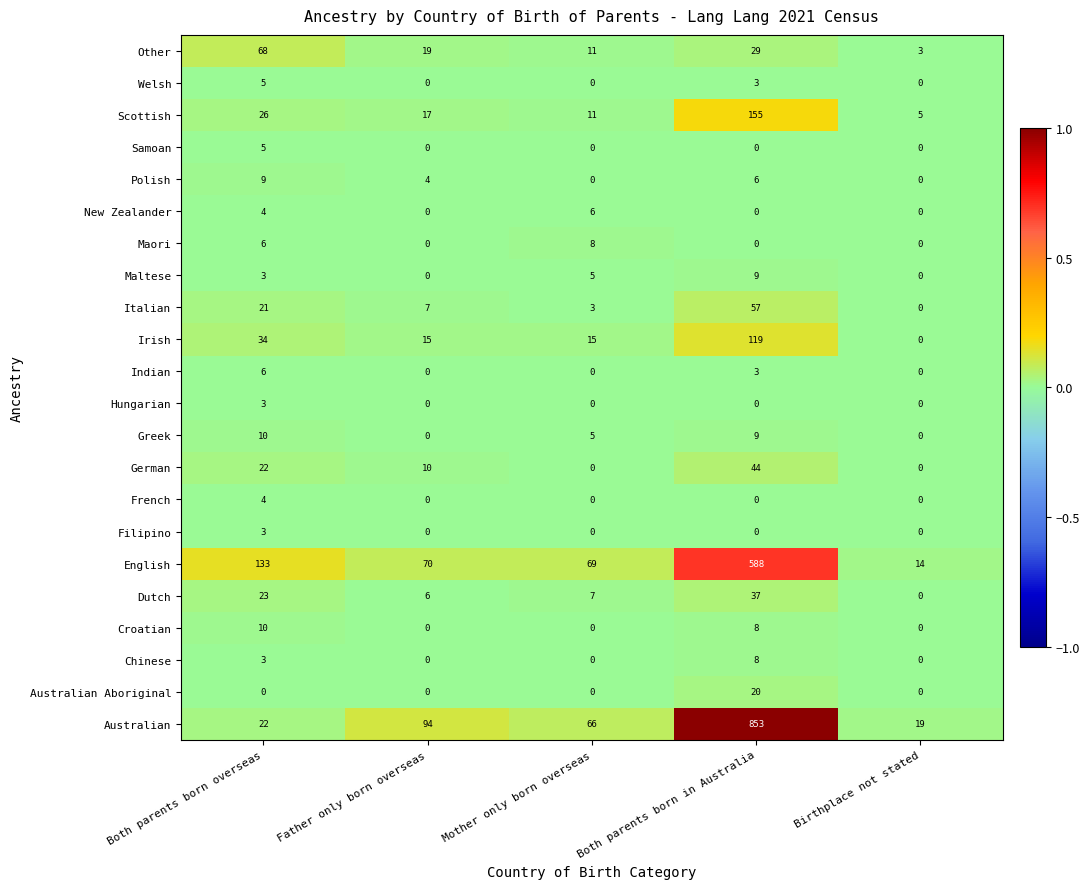

How many categories are shown in the chart?

5